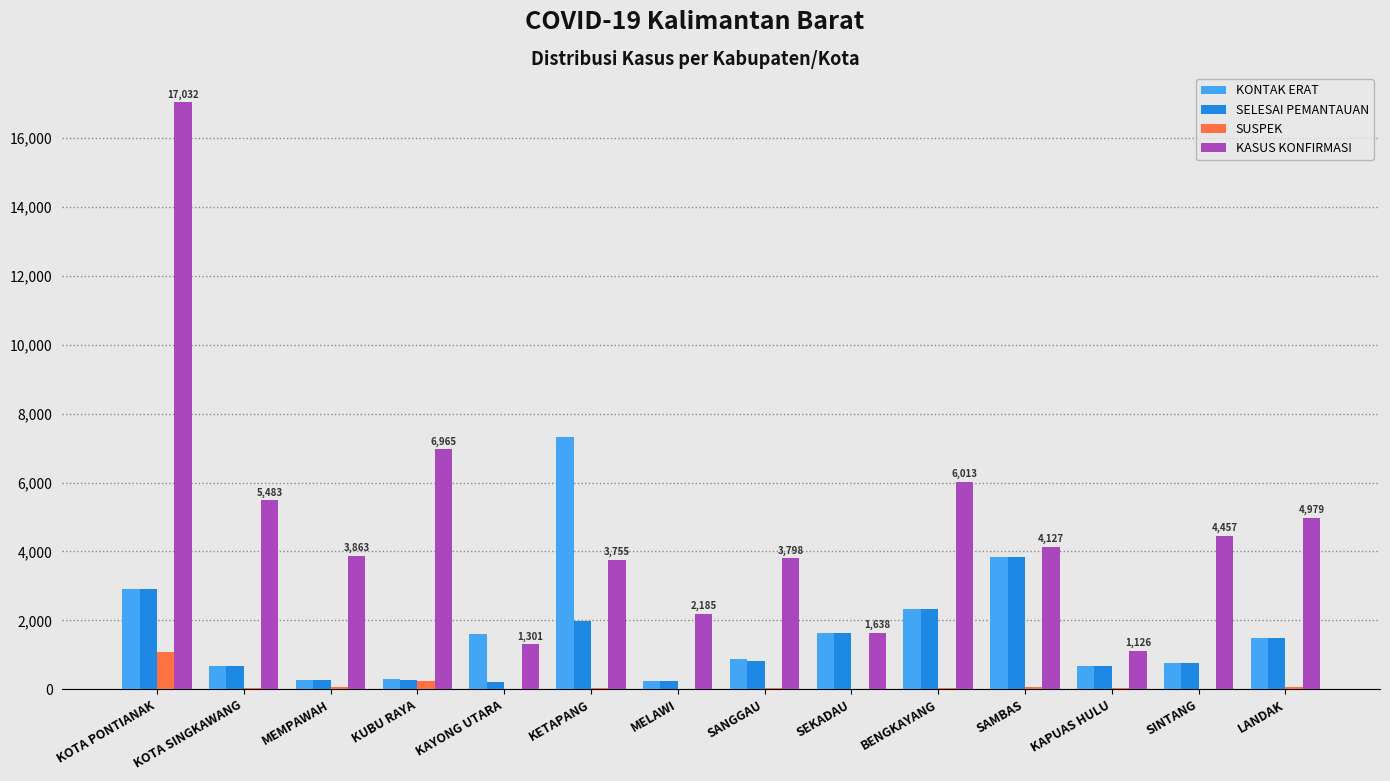

True or false: KONTAK ERAT has a value of 10495 at KETAPANG.

False